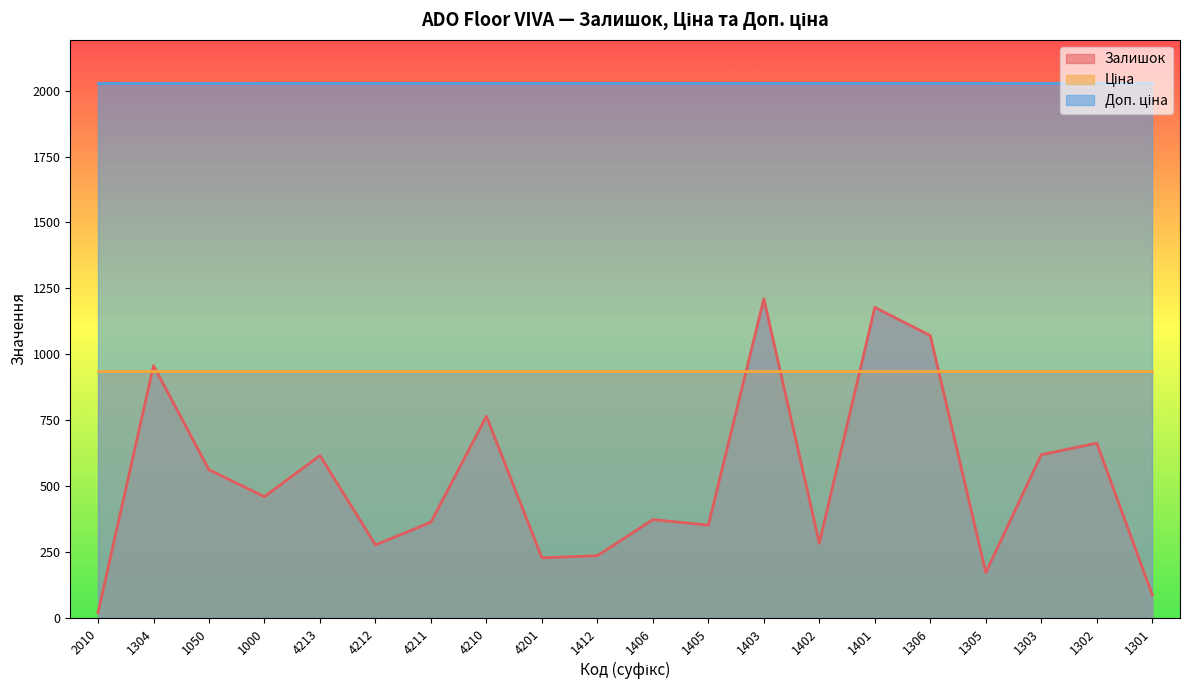

Reading right to left, extract all data points from this chart.

Залишок: 1301=88.0	1302=663.0	1303=619.0	1305=172.0	1306=1071.0	1401=1178.0	1402=284.0	1403=1210.0	1405=352.0	1406=373.0	1412=236.0	4201=228.0	4210=765.0	4211=363.0	4212=277.0	4213=616.0	1000=460.0	1050=562.0	1304=957.0	2010=20.0
Ціна: 1301=937.0	1302=937.0	1303=937.0	1305=937.0	1306=937.0	1401=937.0	1402=937.0	1403=937.0	1405=937.0	1406=937.0	1412=937.0	4201=937.0	4210=937.0	4211=937.0	4212=937.0	4213=937.0	1000=937.0	1050=937.0	1304=937.0	2010=937.0
Доп. ціна: 1301=2030.5	1302=2030.5	1303=2030.5	1305=2030.5	1306=2030.5	1401=2030.5	1402=2030.5	1403=2030.5	1405=2030.5	1406=2030.5	1412=2030.5	4201=2030.5	4210=2030.5	4211=2030.5	4212=2030.5	4213=2030.5	1000=2030.5	1050=2030.5	1304=2030.5	2010=2030.5